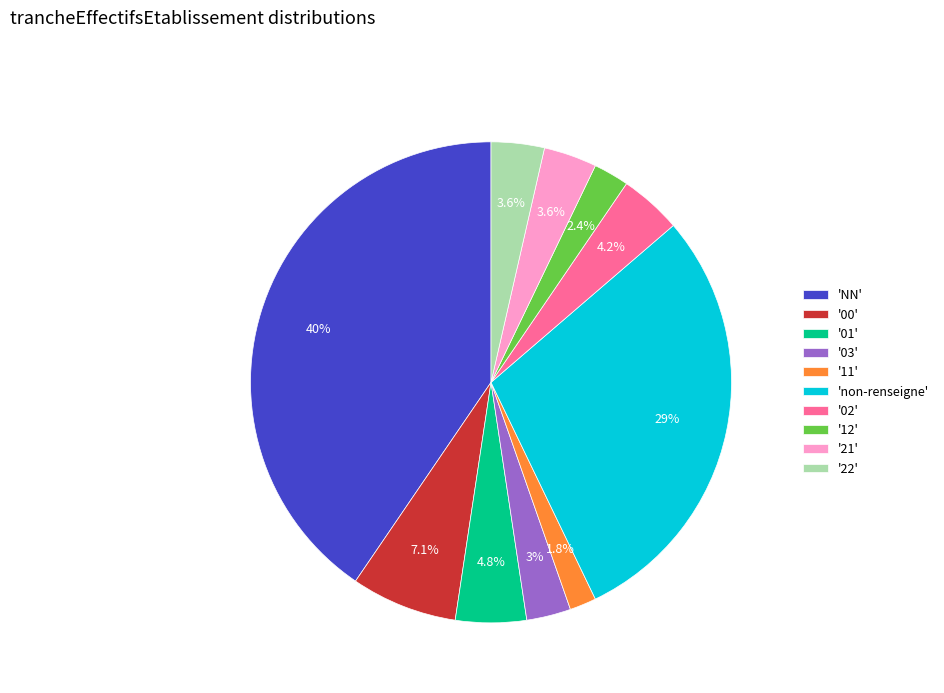

Which category has the biggest portion of the pie?

'NN'